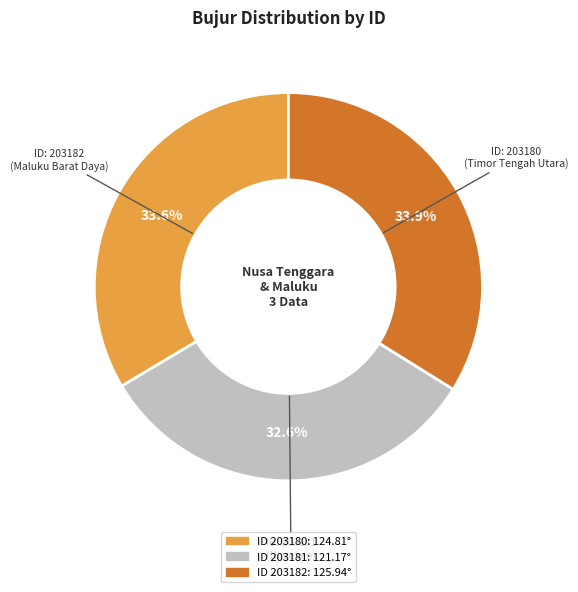

How many slices are in this pie chart?

3